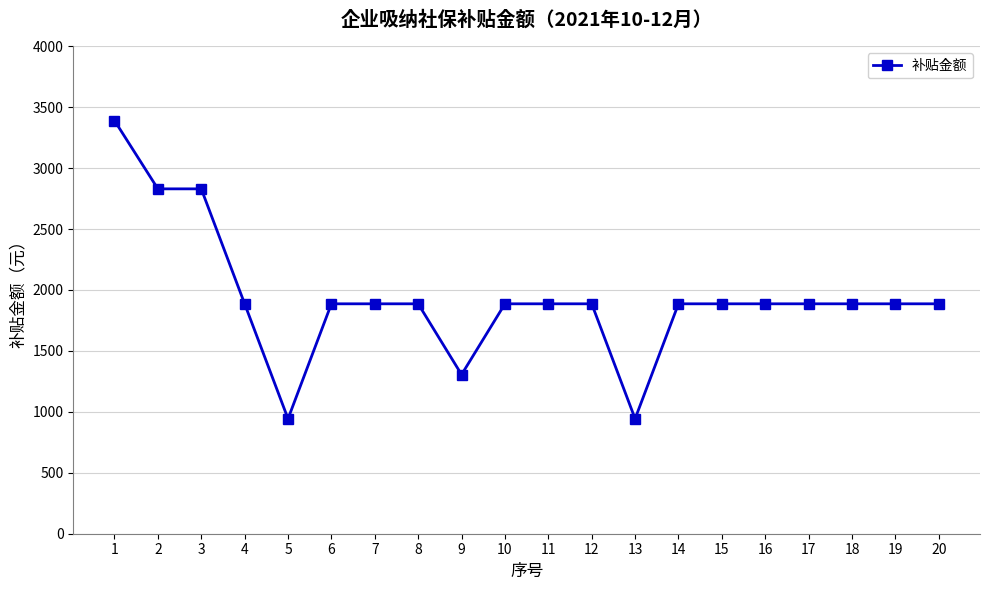

What is the minimum value shown in the chart?

943.3